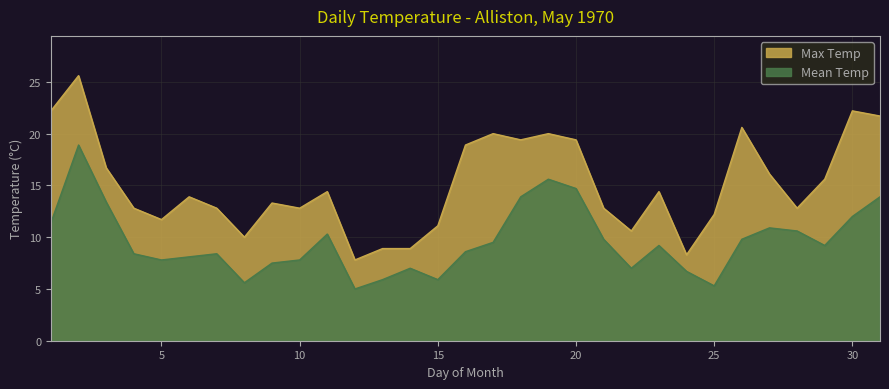

Rank the series by their average value, from lowest to highest.

Mean Temp, Max Temp